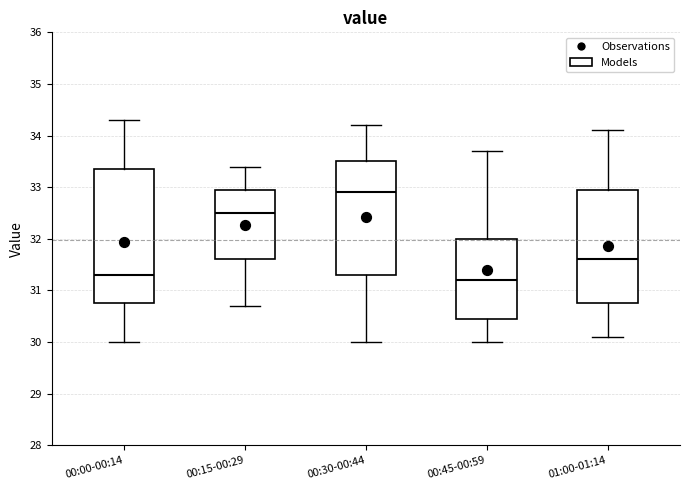

Reading left to right, transcribe this box plot: for each box, give where its median line is, the range the box spans, and where its two whiskers end, as read against the y-axis. The values are not printed on the chart, so give them approximately, as read against the axis.

00:00-00:14: median 31.3, box 30.8 to 33.4, whiskers 30.0 to 34.3
00:15-00:29: median 32.5, box 31.6 to 33.0, whiskers 30.7 to 33.4
00:30-00:44: median 32.9, box 31.3 to 33.5, whiskers 30.0 to 34.2
00:45-00:59: median 31.2, box 30.5 to 32.0, whiskers 30.0 to 33.7
01:00-01:14: median 31.6, box 30.8 to 33.0, whiskers 30.1 to 34.1